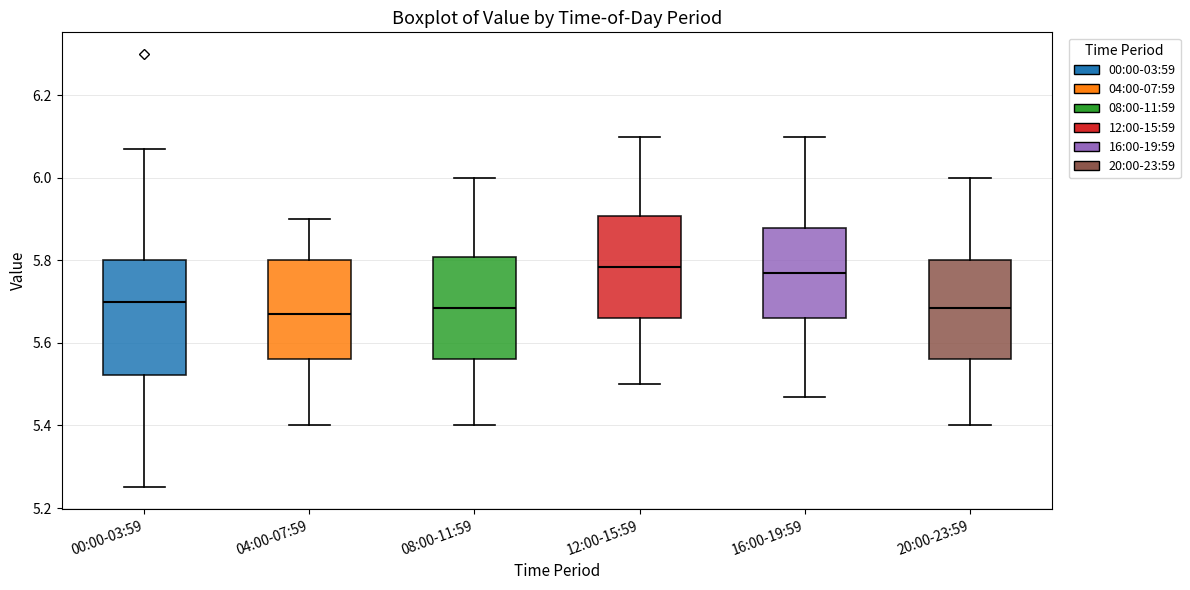

Reading left to right, read every box against the y-axis: the position of its median line, the range the box covers, and the ends of its whiskers. The values are not printed on the chart, so give them approximately, as read against the axis.

00:00-03:59: median 5.70, box 5.52 to 5.80, whiskers 5.26 to 6.08
04:00-07:59: median 5.68, box 5.56 to 5.80, whiskers 5.40 to 5.90
08:00-11:59: median 5.68, box 5.56 to 5.80, whiskers 5.40 to 6.00
12:00-15:59: median 5.78, box 5.66 to 5.90, whiskers 5.50 to 6.10
16:00-19:59: median 5.78, box 5.66 to 5.88, whiskers 5.48 to 6.10
20:00-23:59: median 5.68, box 5.56 to 5.80, whiskers 5.40 to 6.00